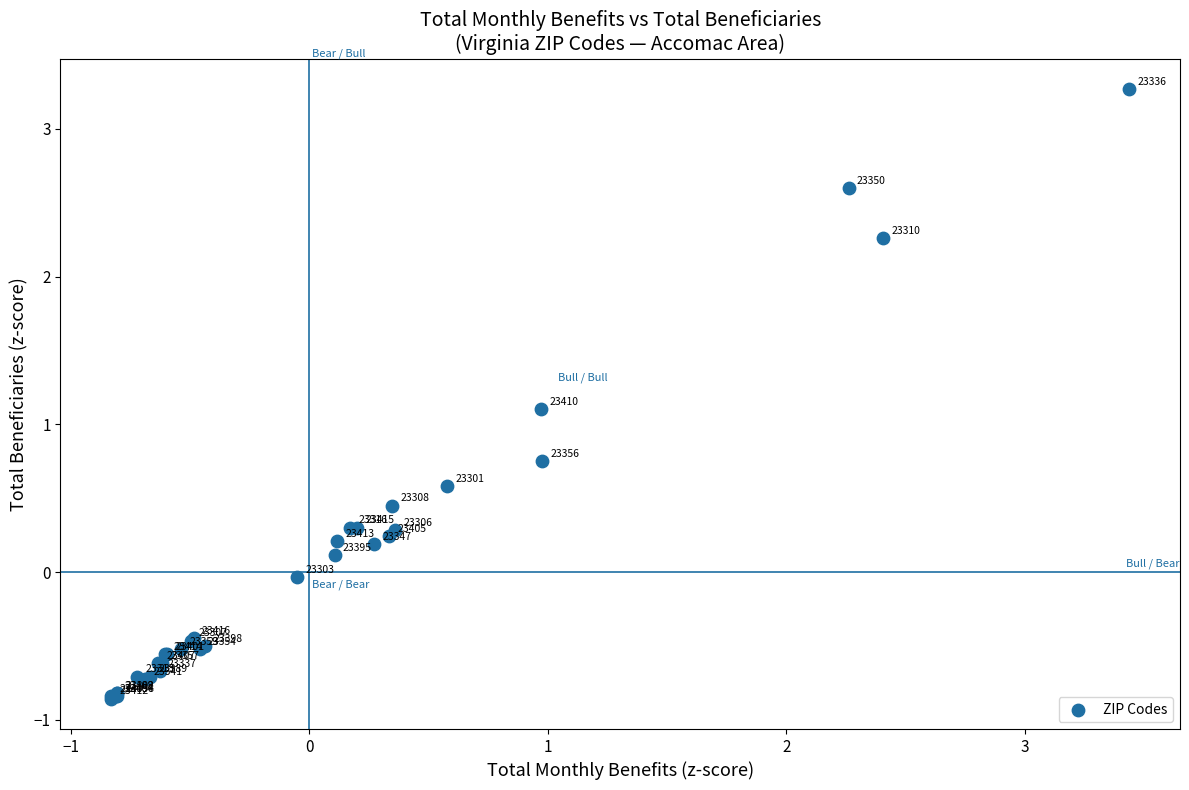

What Y value in the scatter plot is closest to 1?

1.1